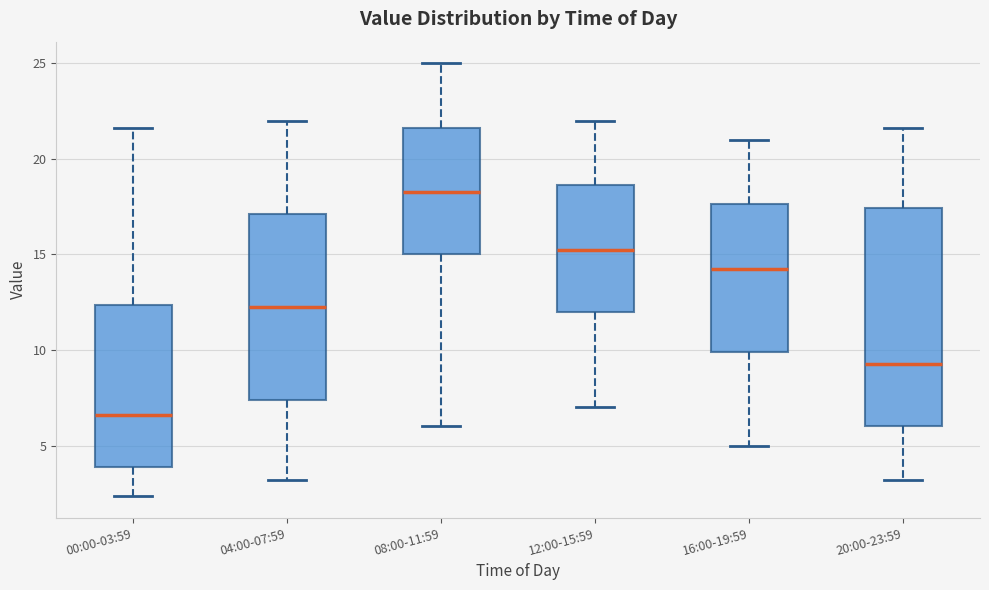

Comparing the boxes themselves (not the whiskers), which one is the tallest?

20:00-23:59